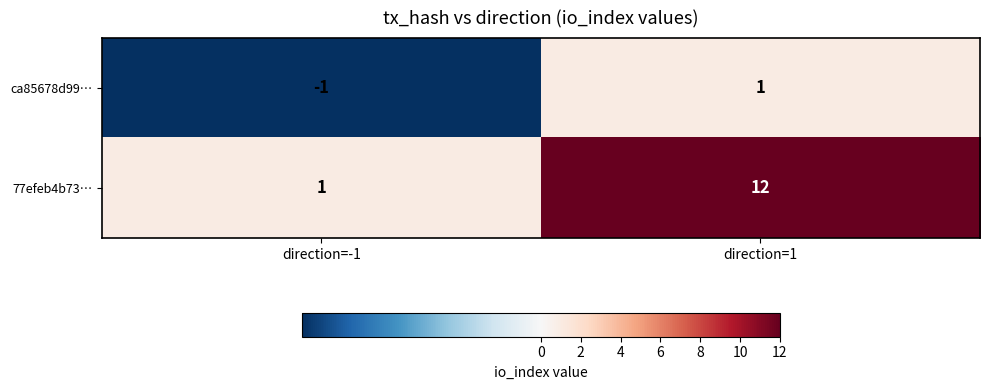

Which series has the largest total across all categories?

77efeb4b73…